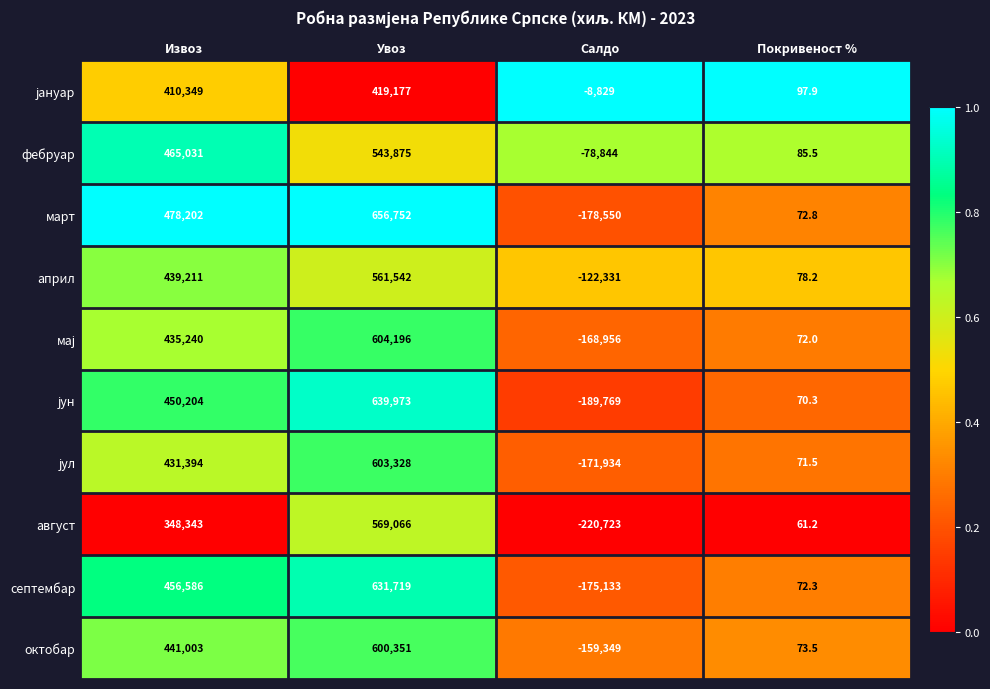

How many data points does each series have?

4